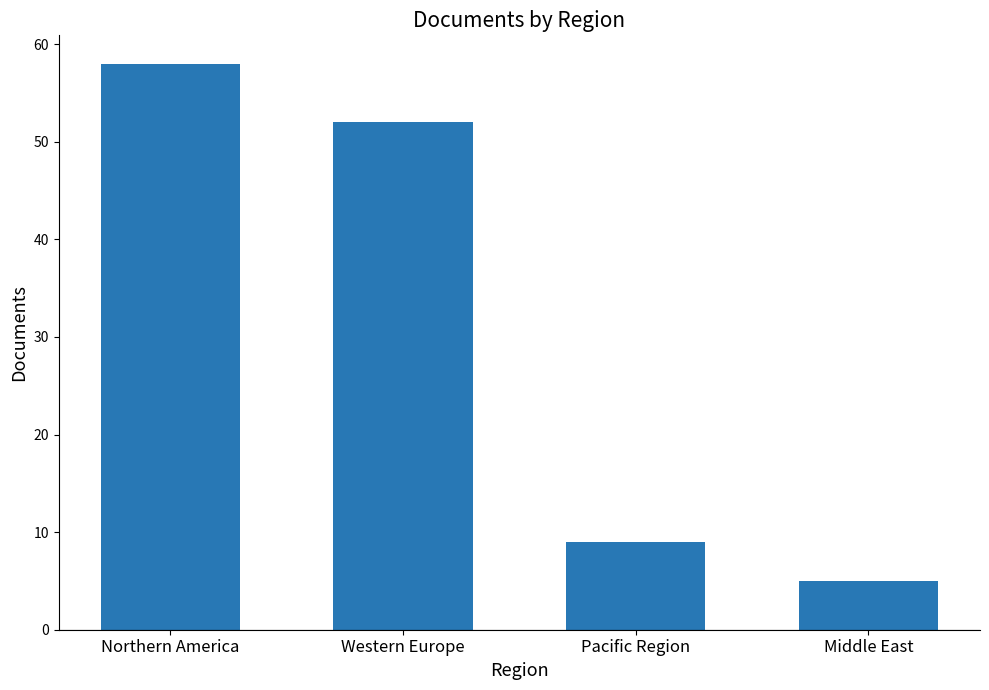

What is the label of the 1st bar from the left?

Northern America